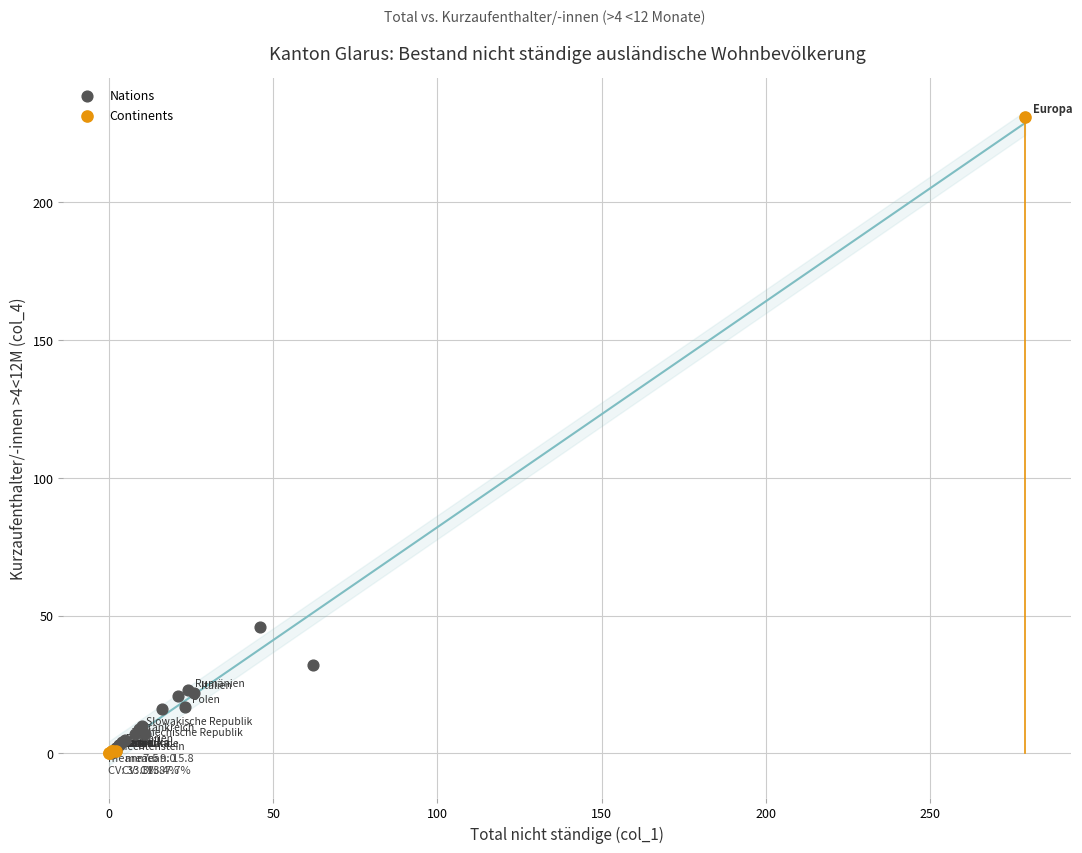

Which series has the widest spread of Y values?

Continents